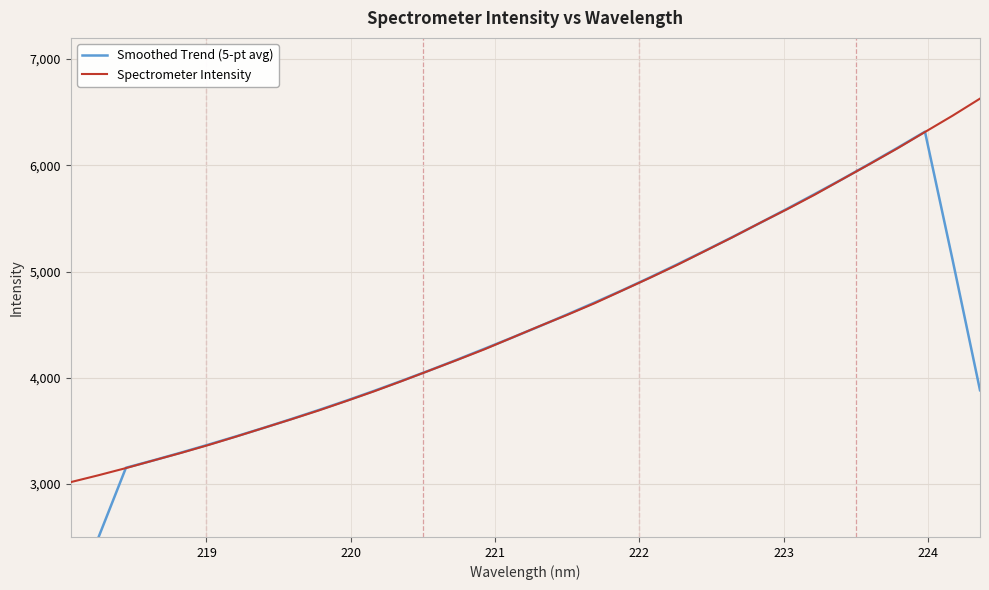

What is the sum of all Spectrometer Intensity values?

155226.0